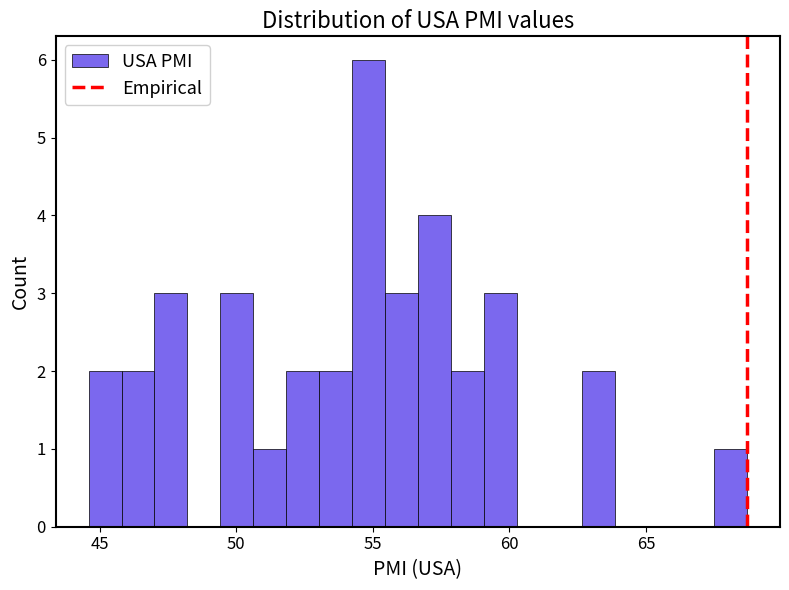

Read against the x-axis, roughly where is the centre of the tallest bar?

55.0